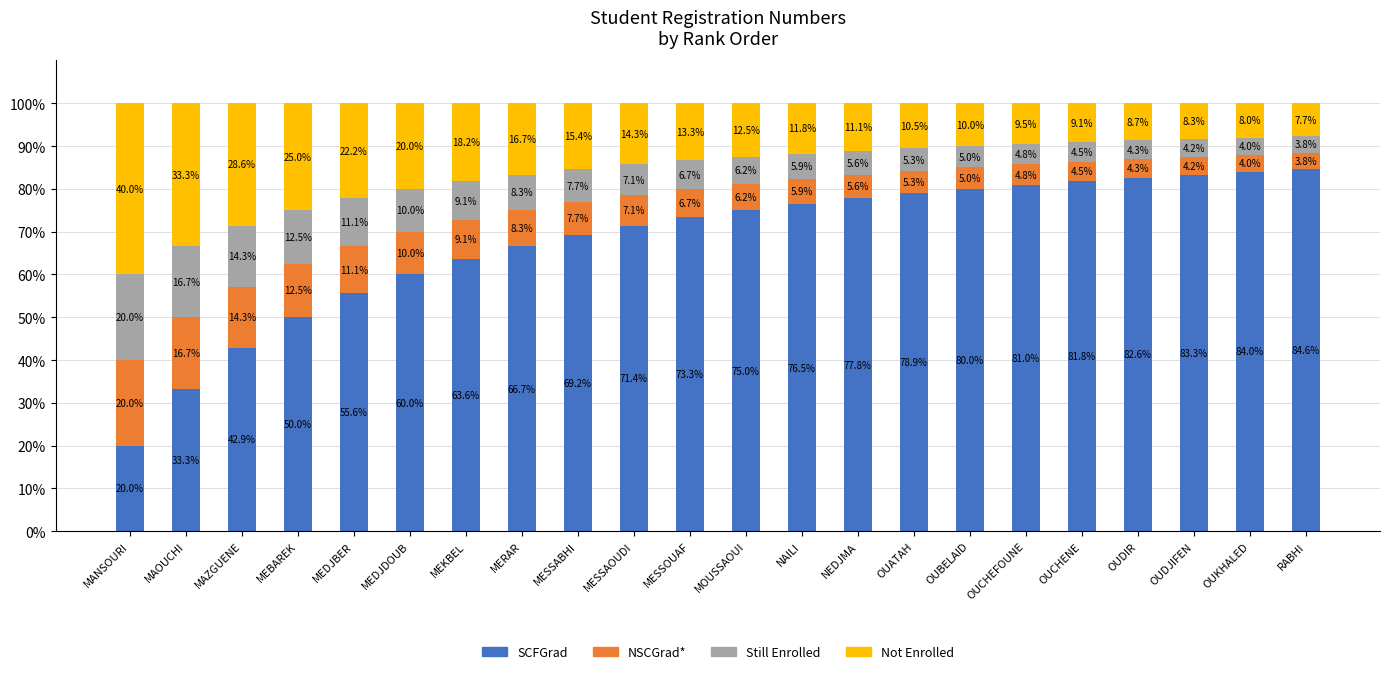

What are all the series names shown in the legend?

SCFGrad, NSCGrad*, Still Enrolled, Not Enrolled